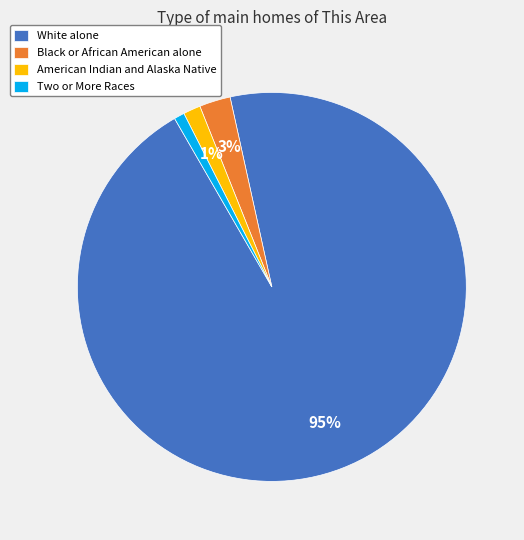

To the nearest percent, what is the average slice percentage?

25%